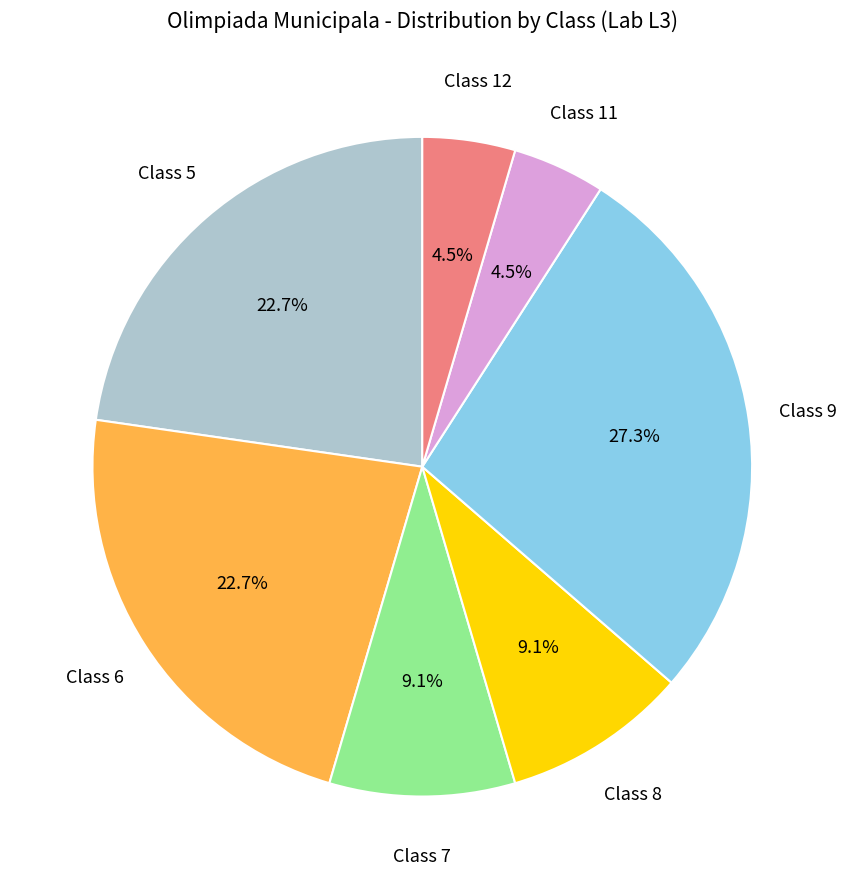

Does any single category account for the majority?

No